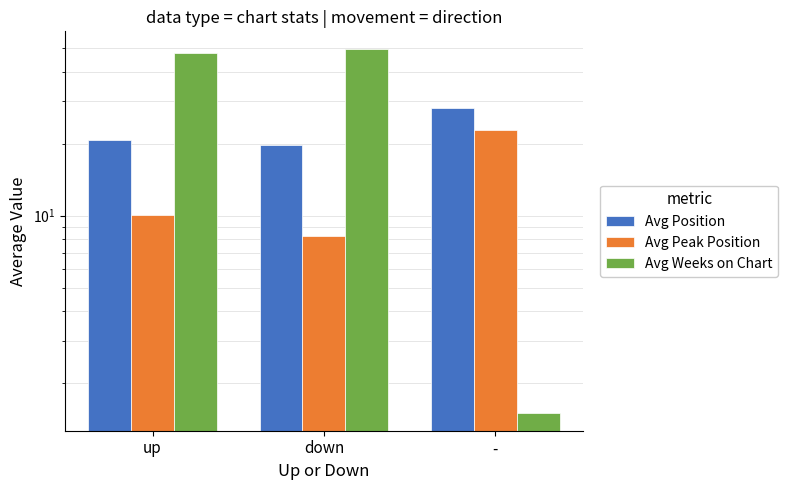

Count the number of categories in the chart.

3